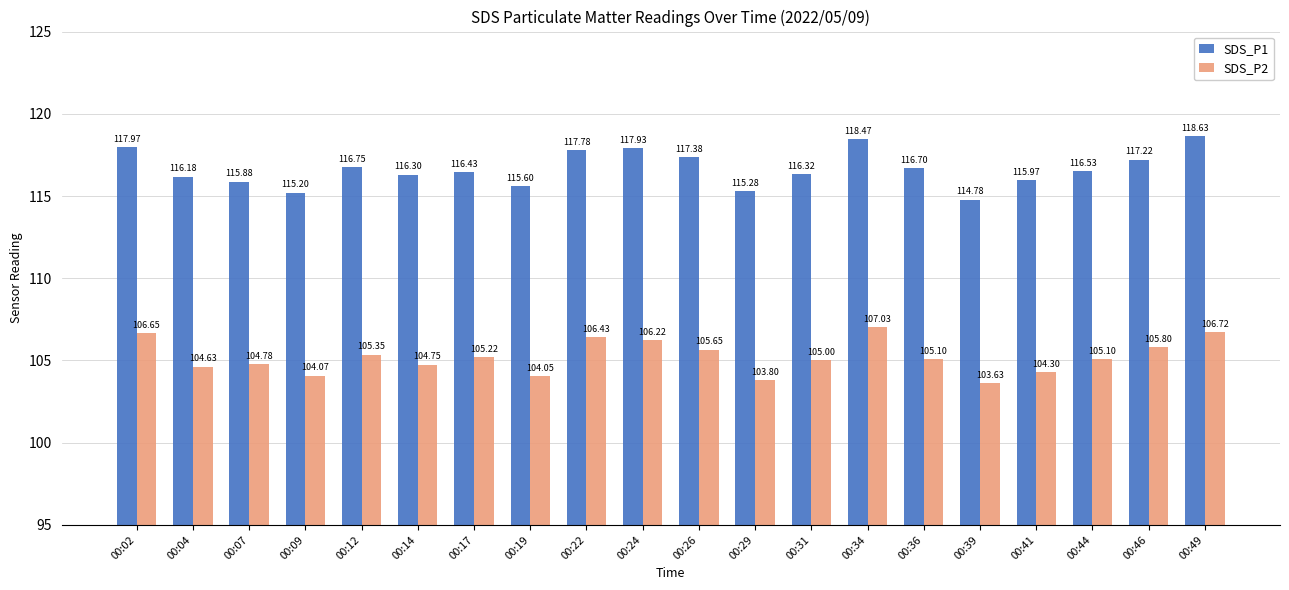

What value does the SDS_P2 series have at 00:22?

106.4